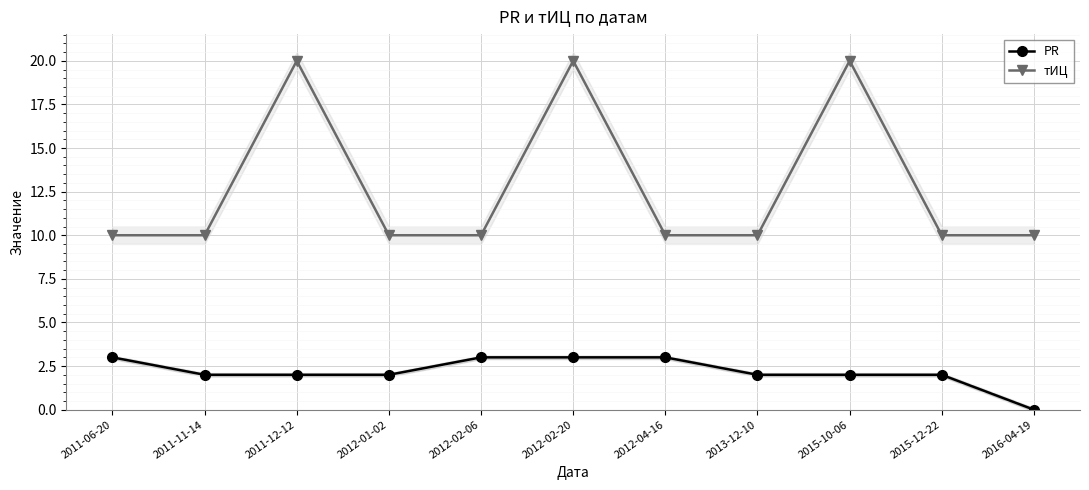

Is the value of PR at 2015-12-22 greater than the value of тИЦ at 2012-04-16?

No